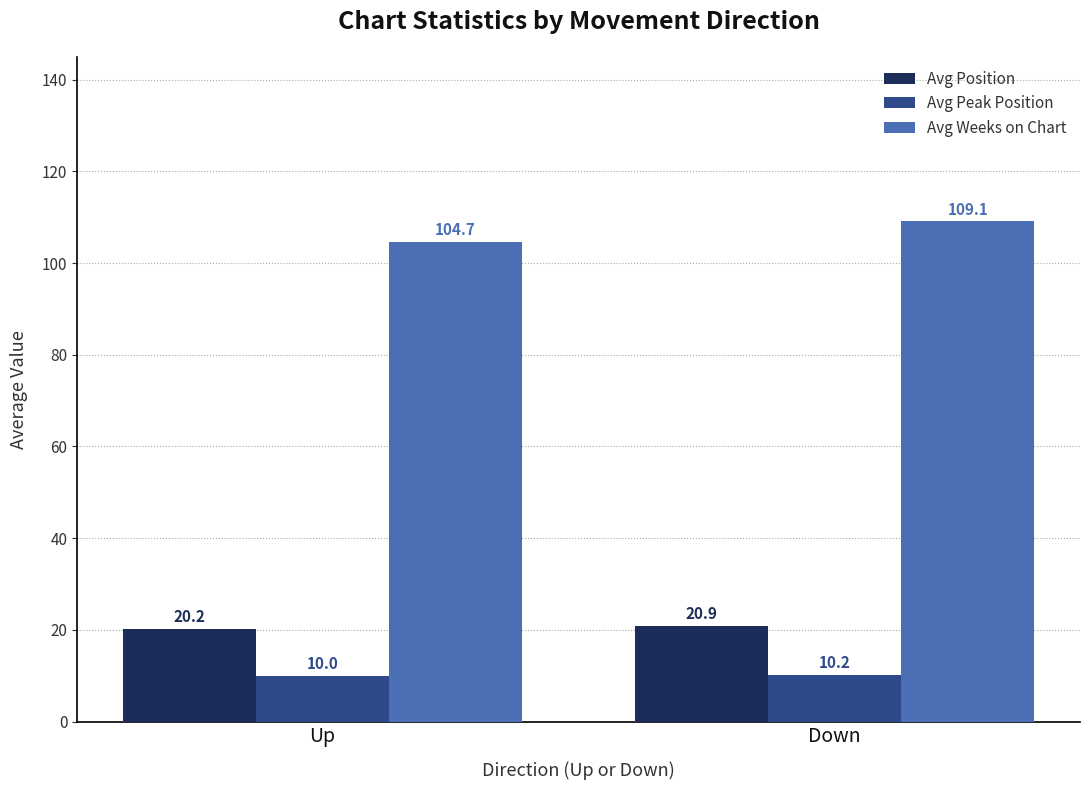

What is the value of the Avg Weeks on Chart bar at the 1st from the left?

104.7